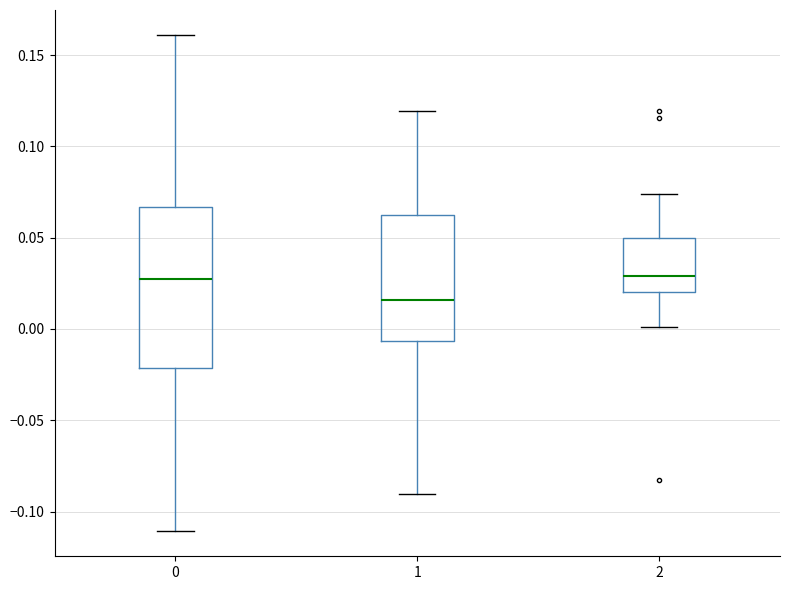

Reading left to right, transcribe this box plot: for each box, give where its median line is, the range the box spans, and where its two whiskers end, as read against the y-axis. The values are not printed on the chart, so give them approximately, as read against the axis.

0: median 0.030, box -0.020 to 0.065, whiskers -0.110 to 0.160
1: median 0.015, box -0.005 to 0.065, whiskers -0.090 to 0.120
2: median 0.030, box 0.020 to 0.050, whiskers 0.000 to 0.075